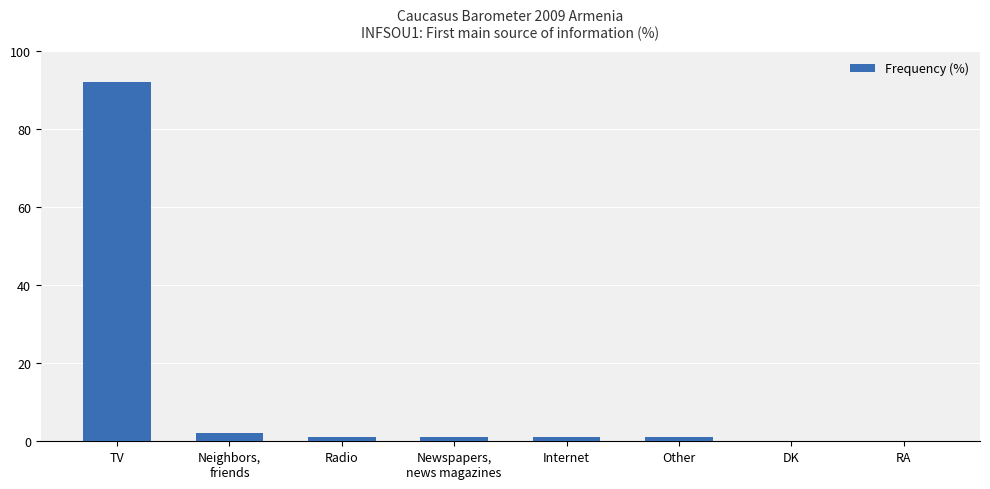

What is the change in value from Neighbors,
friends to Newspapers,
news magazines?

-1